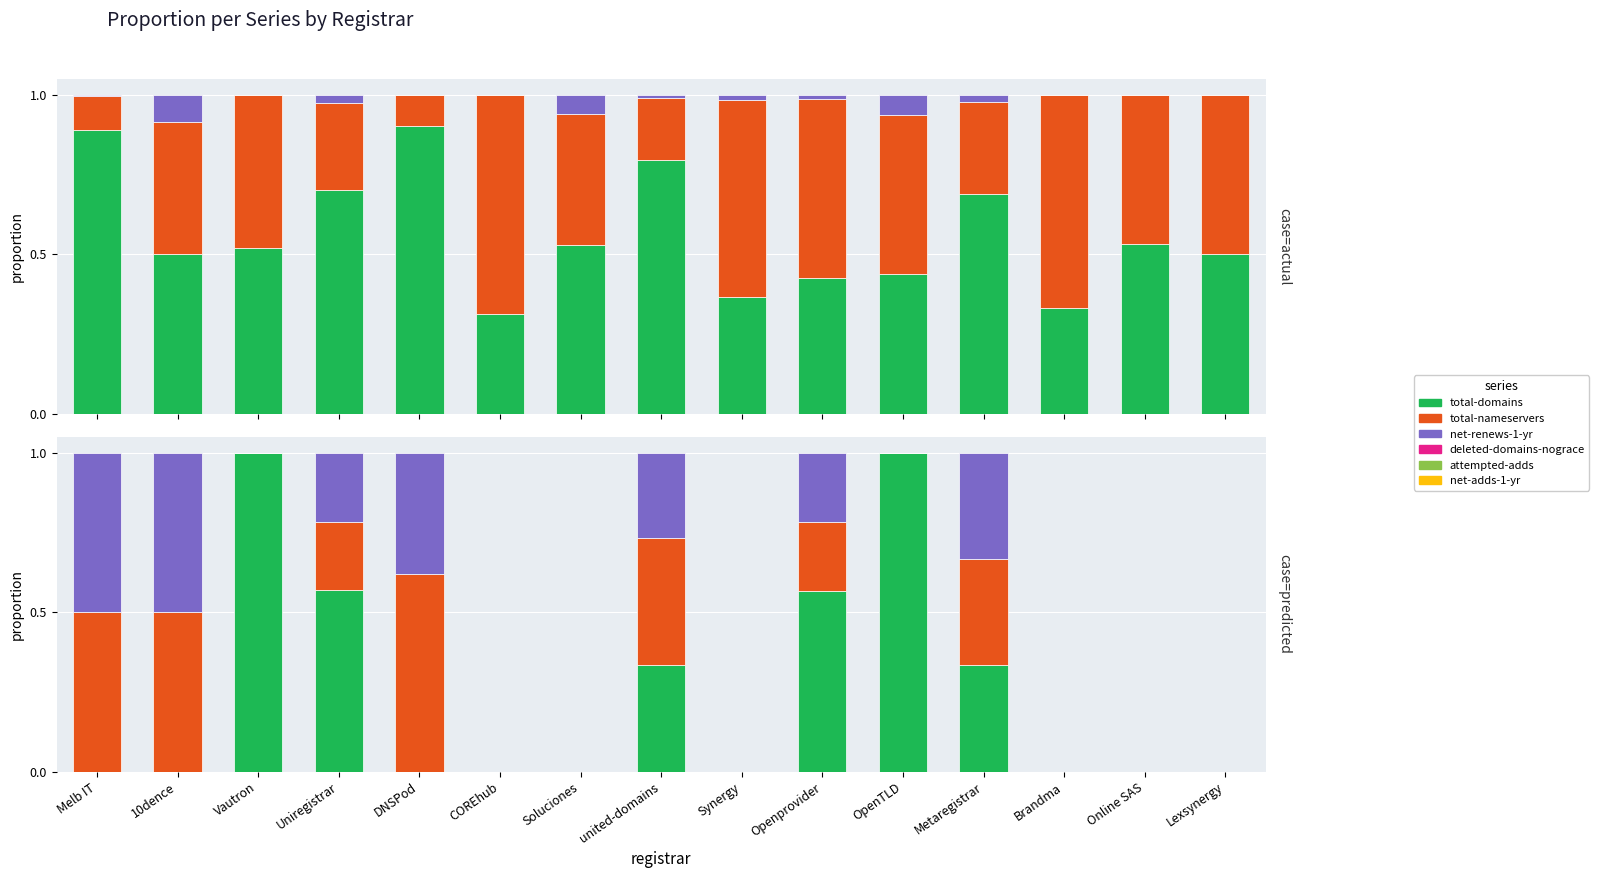

What is the average value of the attempted-adds series?

0.2